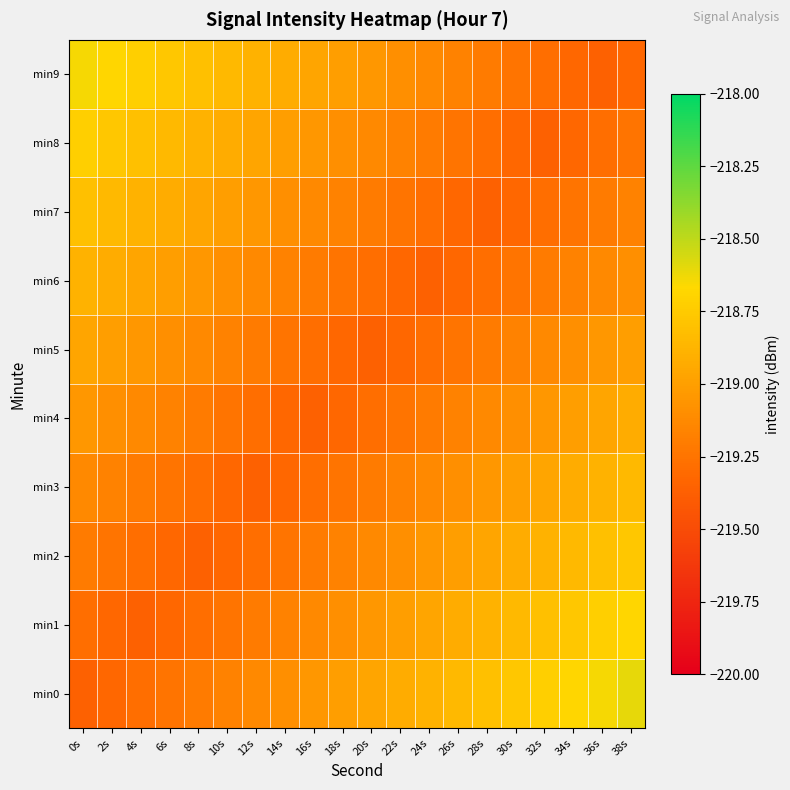

What is the spread (max minus min) of values at 32s?

0.6